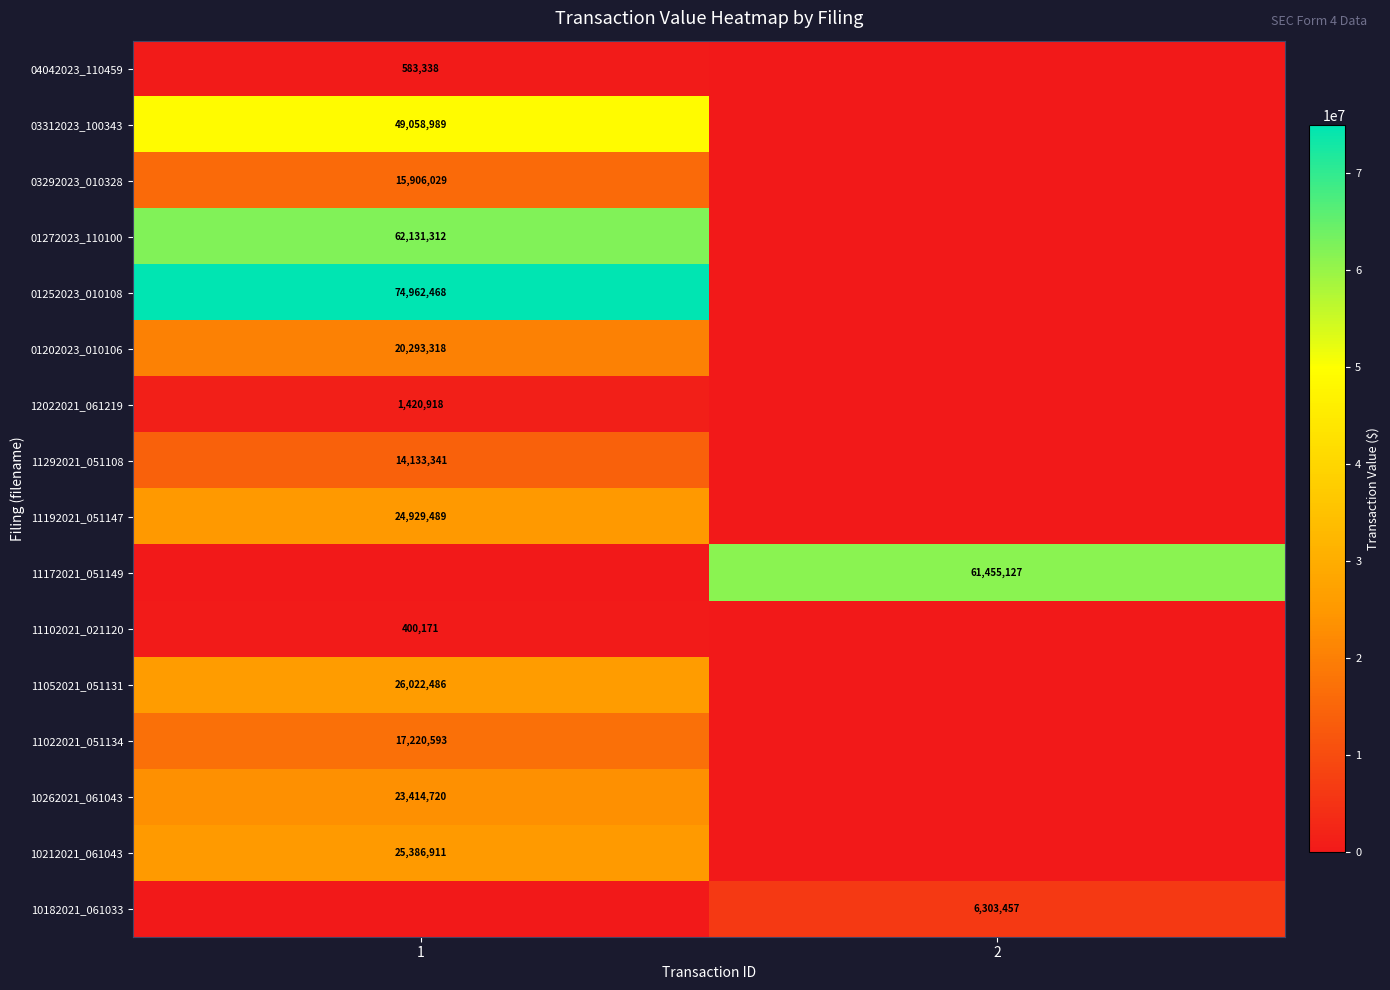

The value of 11022021_051134 at 1 is 17220593. True or false?

True